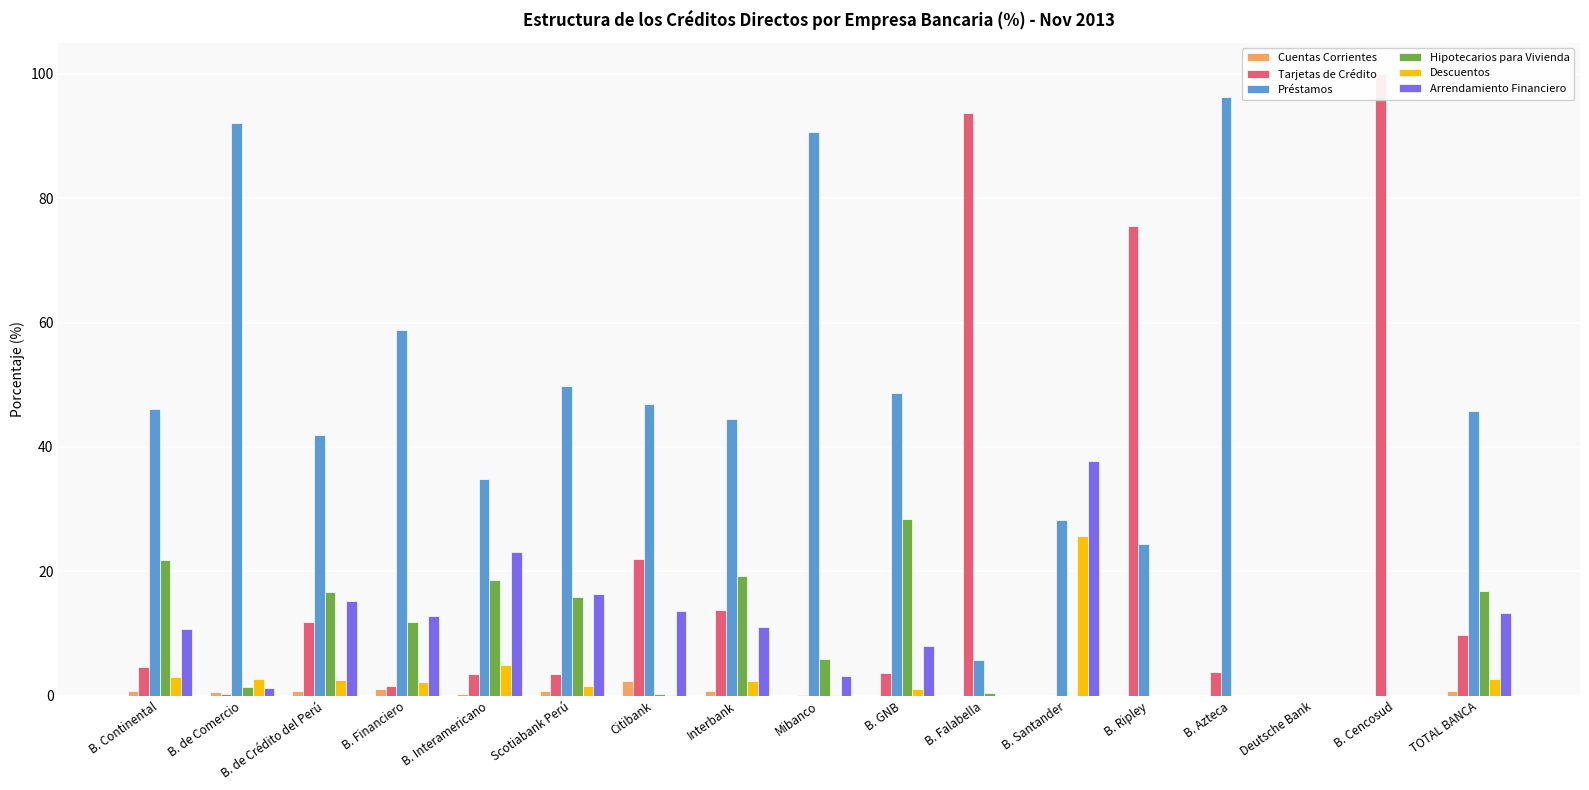

How many data points in Arrendamiento Financiero are above 10?

9